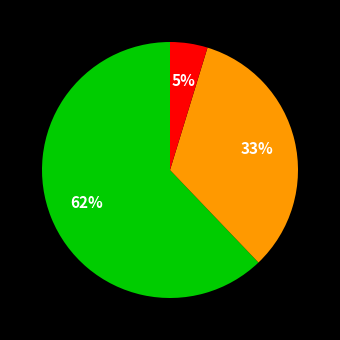

To the nearest percent, what is the average slice percentage?

33%